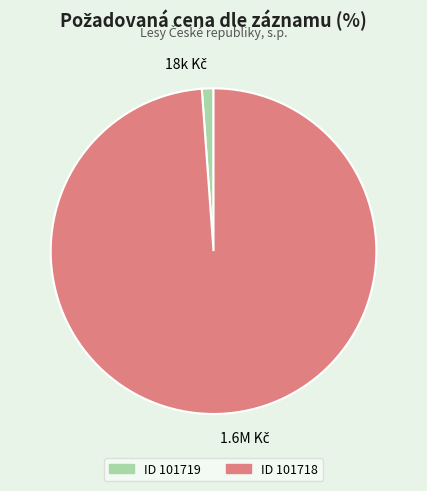

Is there any slice that represents more than half of the pie?

Yes